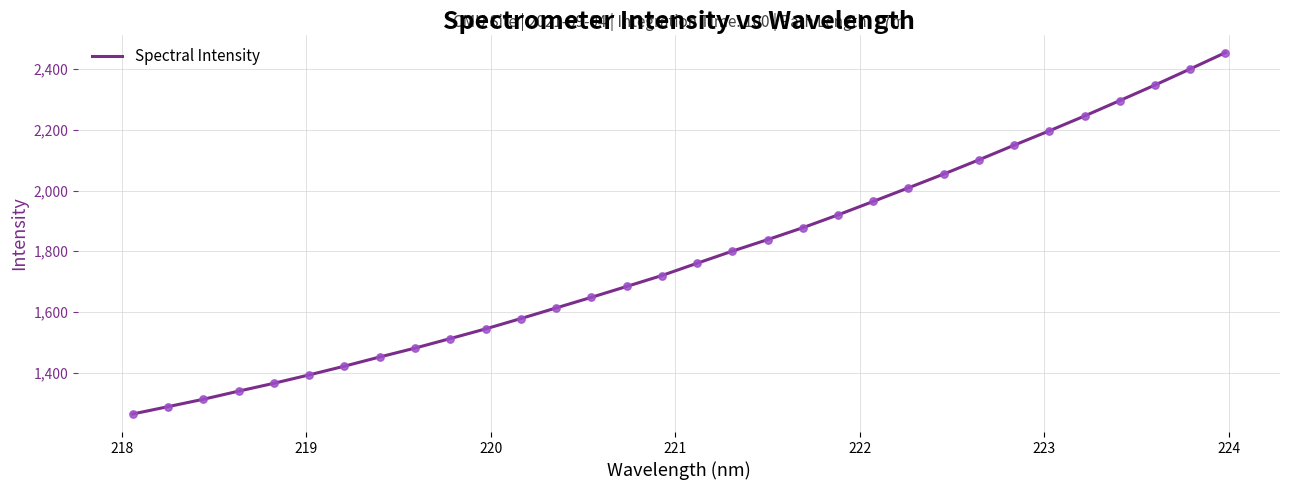

What is the maximum value shown in the chart?

2454.4